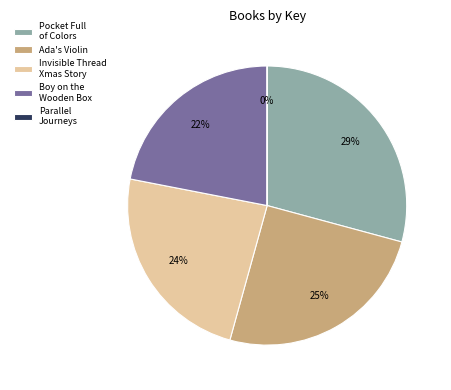

To the nearest percent, what percentage of the pie is Boy on the Wooden Box?

22%